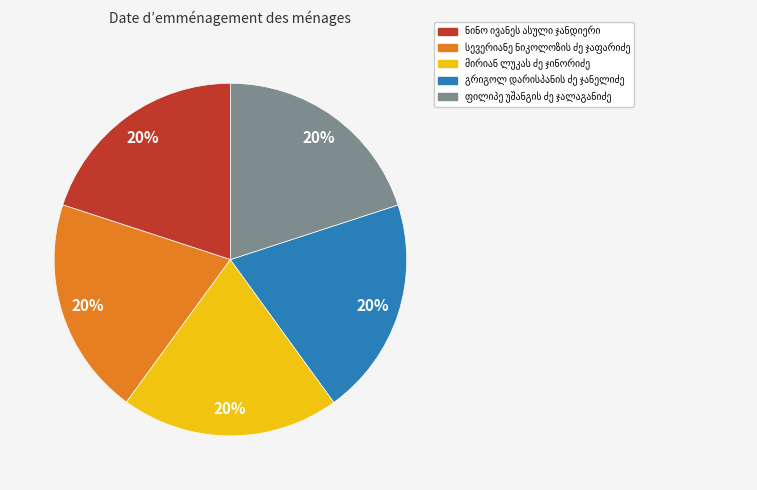

To the nearest percent, what is the average slice percentage?

20%